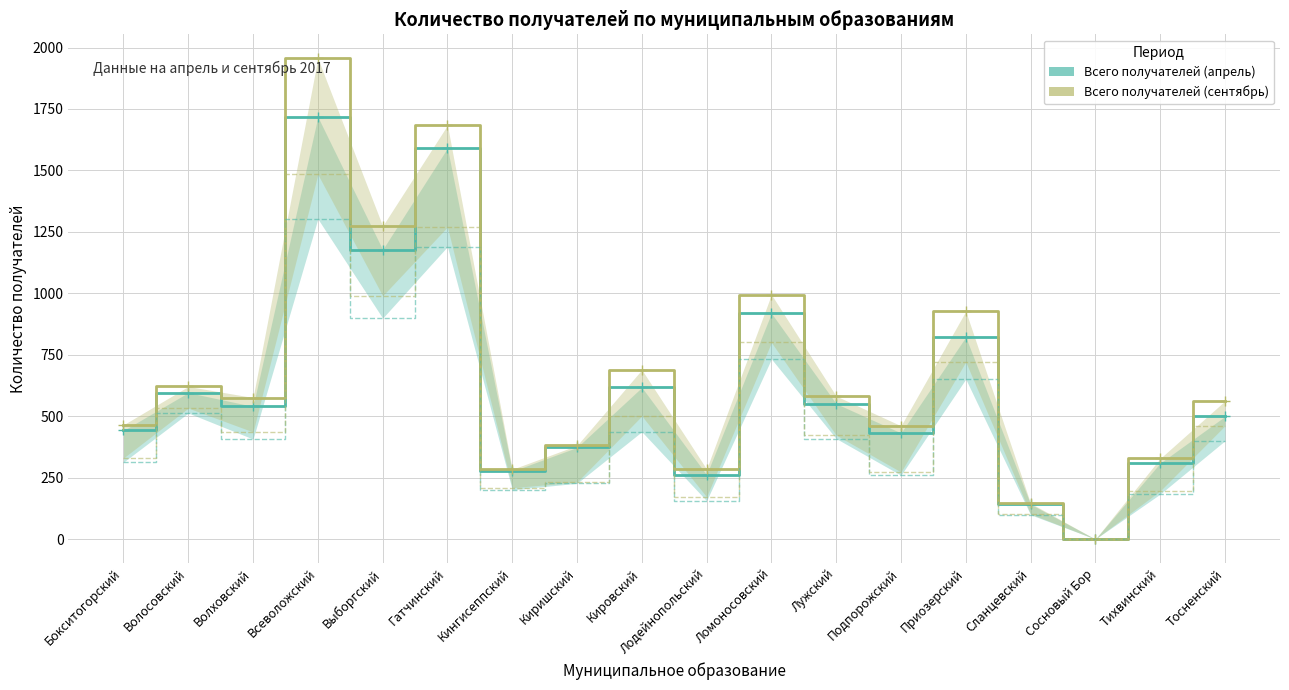

The Всего получателей (сентябрь) series shows 1092 at Кировский. True or false?

False